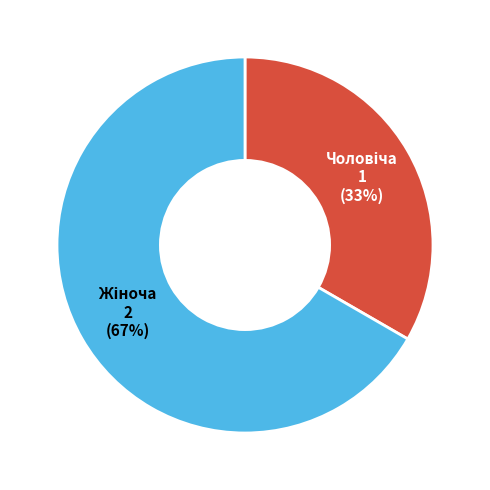

To the nearest percent, what is the average slice percentage?

50%